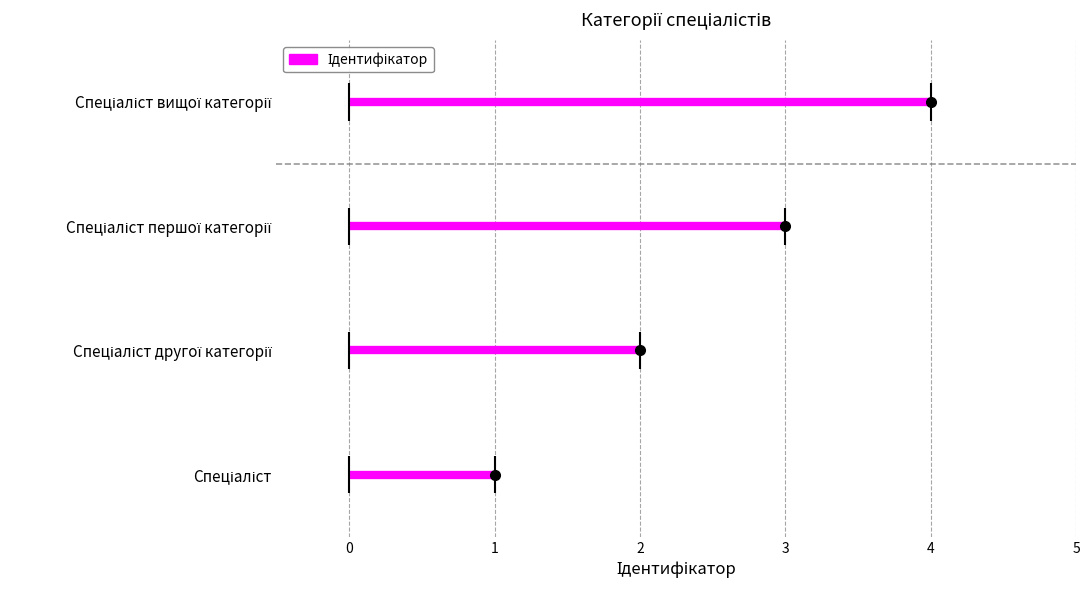

How many distinct data groups are displayed?

1